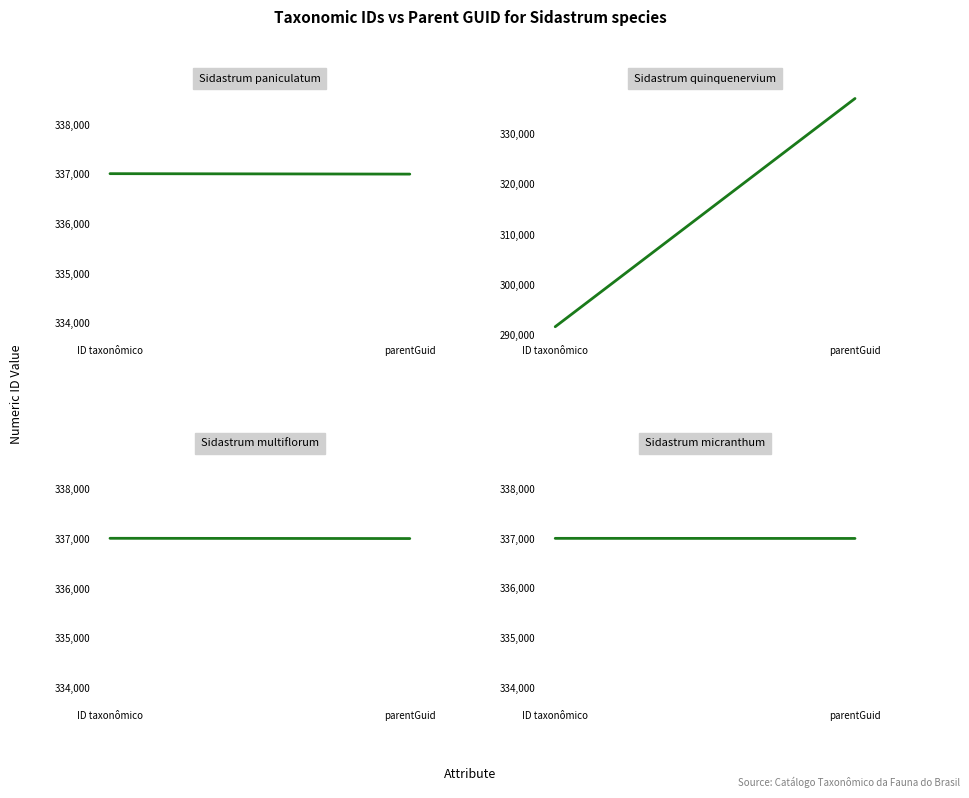

Reading left to right, extract all data points from this chart.

Sidastrum paniculatum: 337015	337006
Sidastrum quinquenervium: 291720	337006
Sidastrum multiflorum: 337011	337006
Sidastrum micranthum: 337008	337006